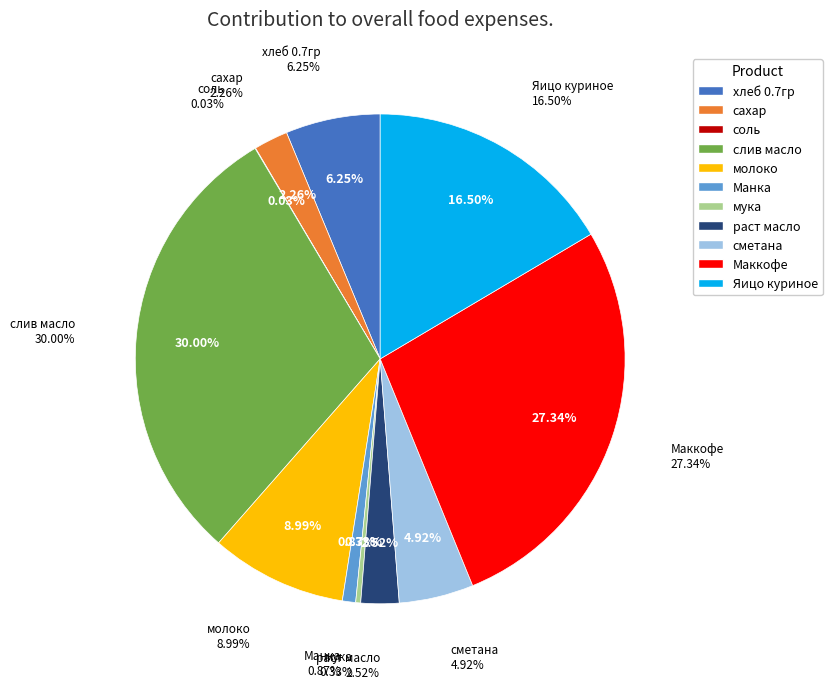

Does мука represent more than half of the total?

No